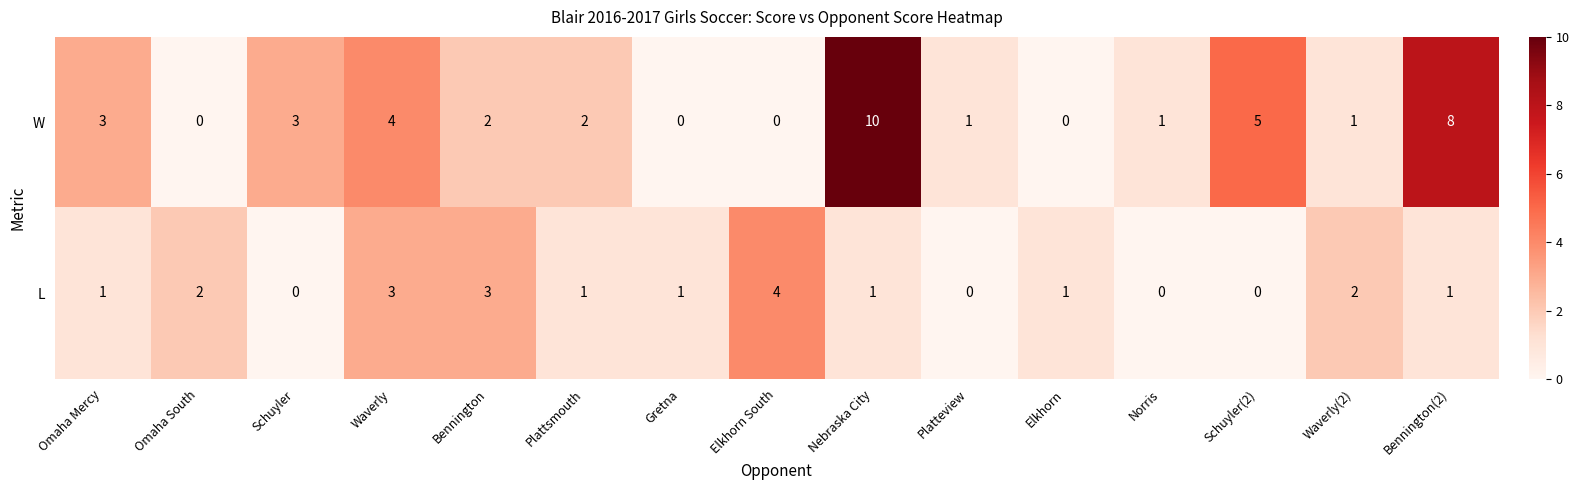

What value does the W series have at Schuyler?

3